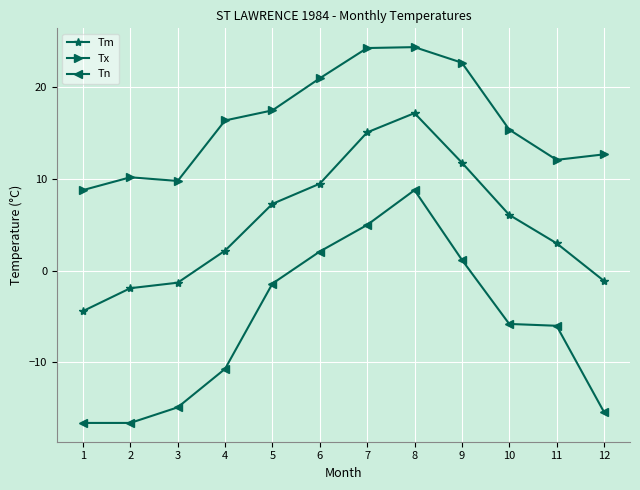

What are all the series names shown in the legend?

Tm, Tx, Tn